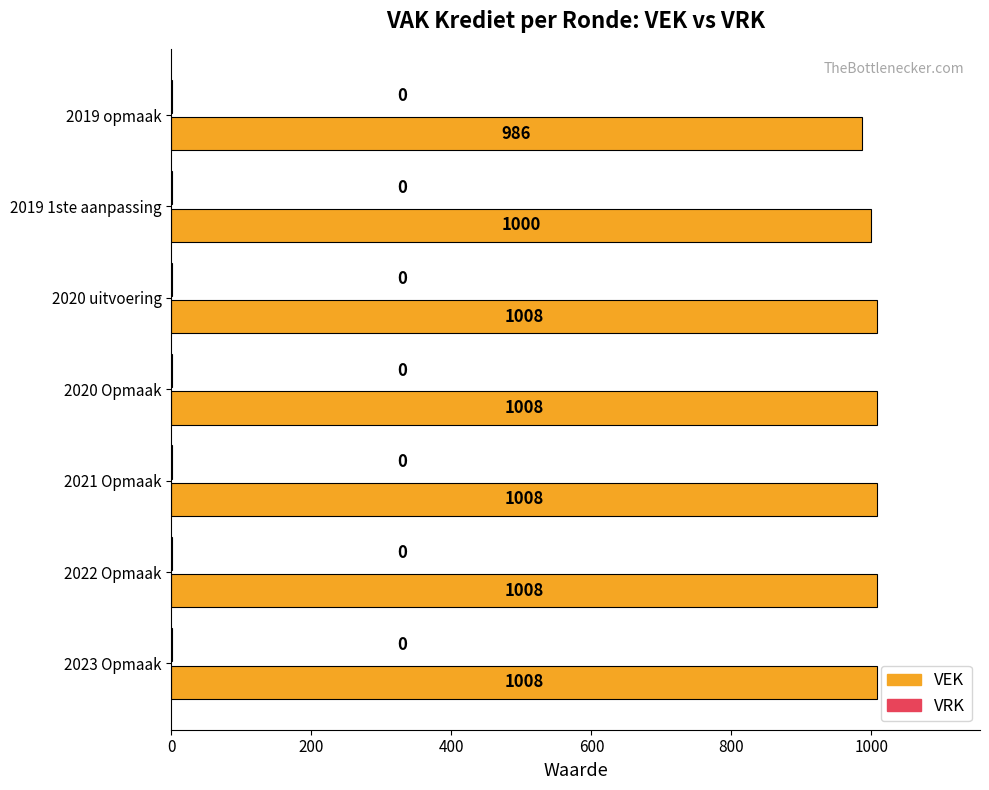

Which series has the largest total across all categories?

VEK